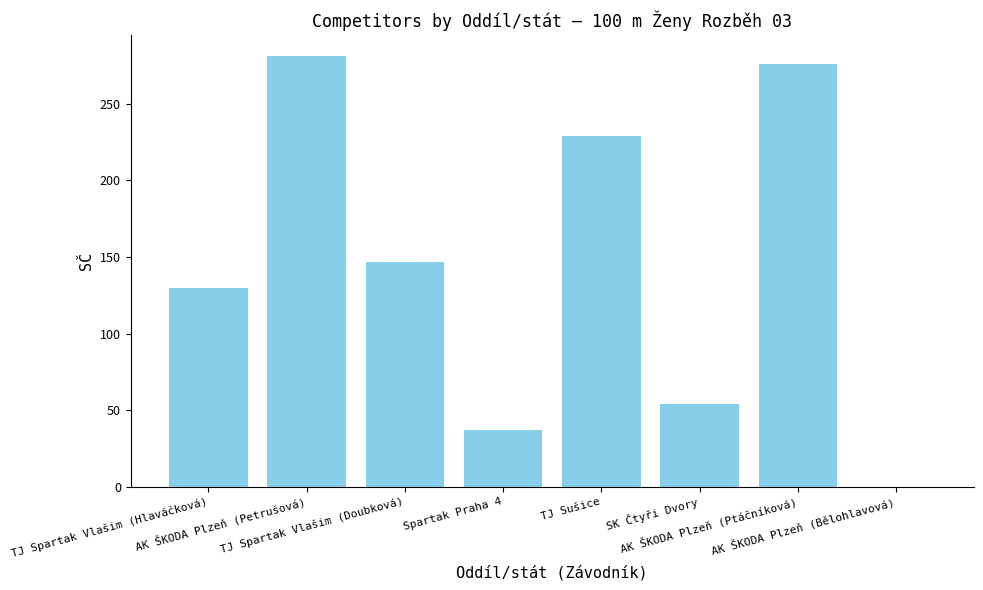

What is the sum of all values?

1154